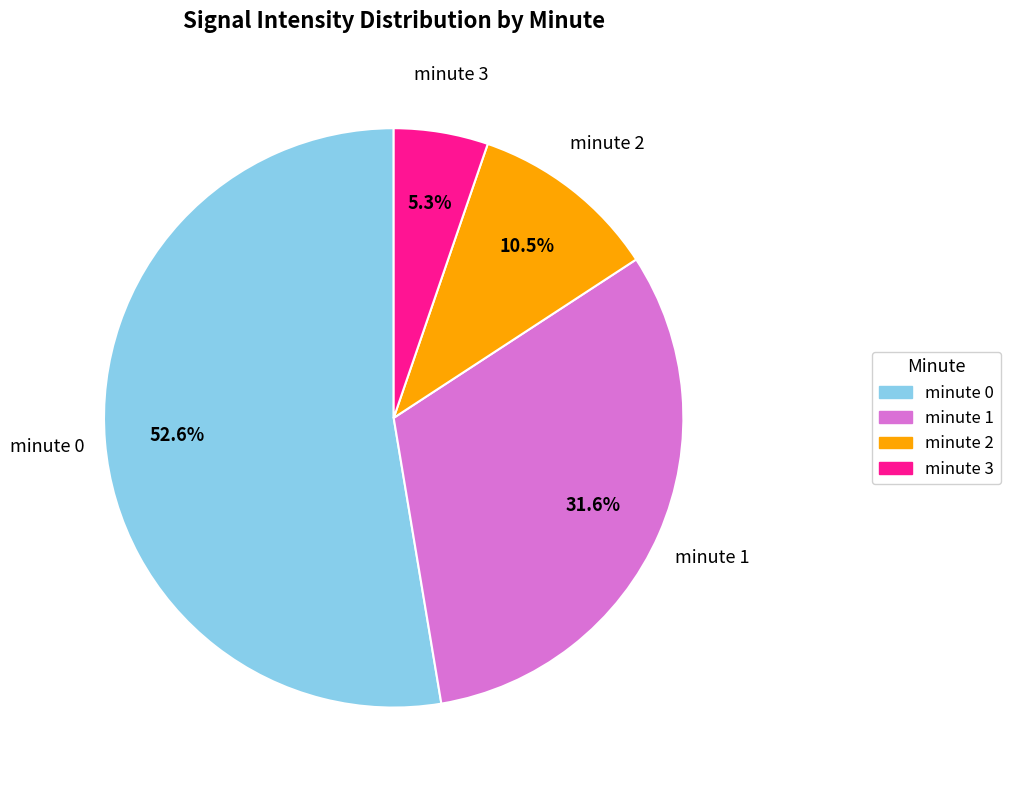

Which category has the smallest portion of the pie?

minute 3